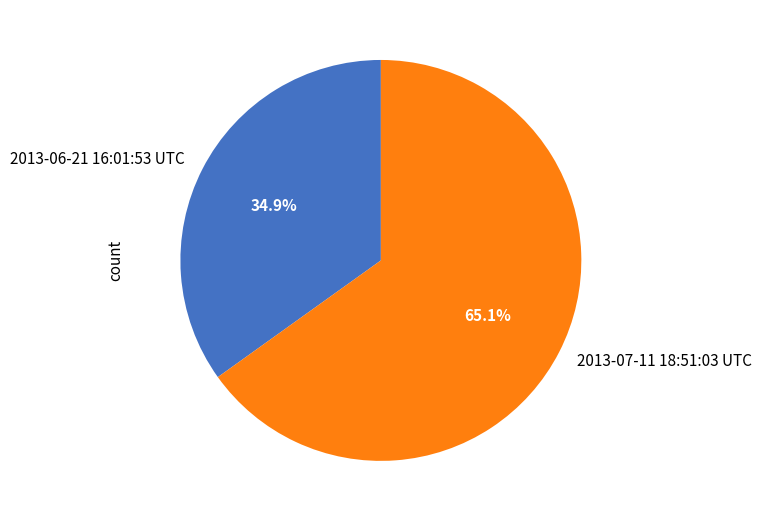

Rank the categories by value from lowest to highest.

2013-06-21 16:01:53 UTC, 2013-07-11 18:51:03 UTC